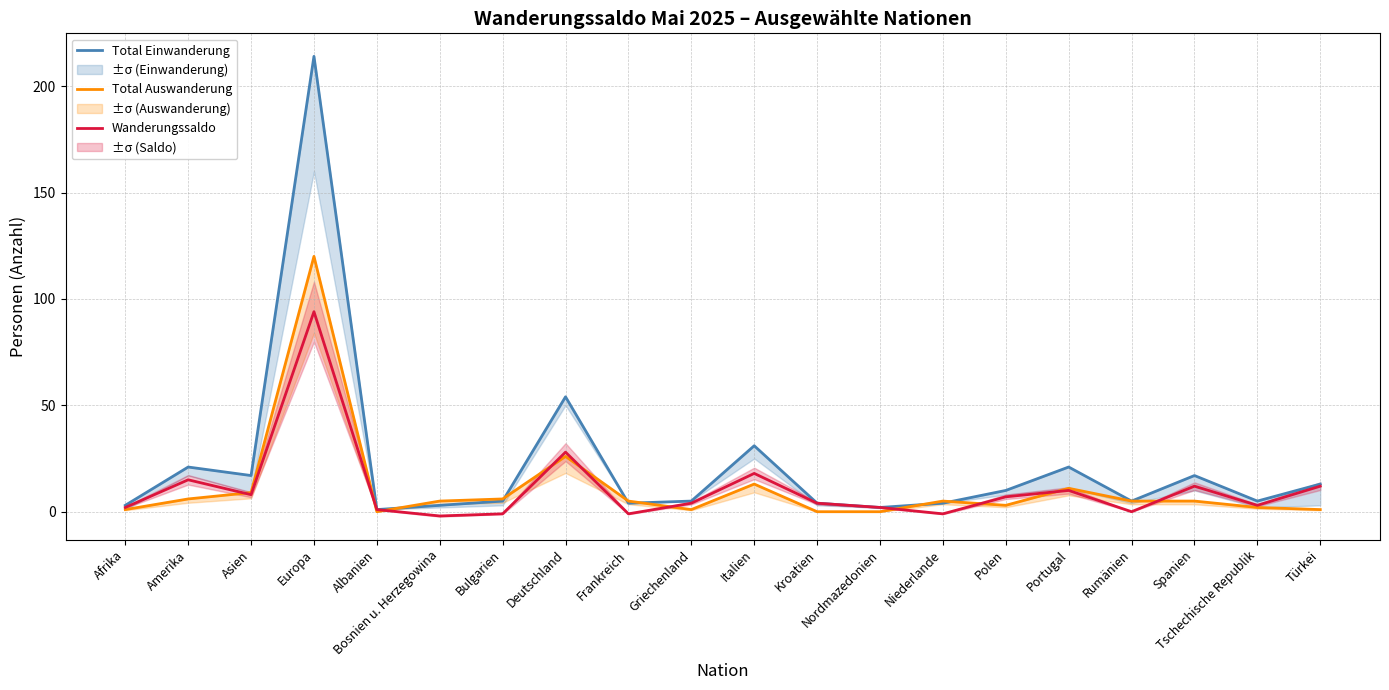

At which label does Total Einwanderung first exceed 5?

Amerika